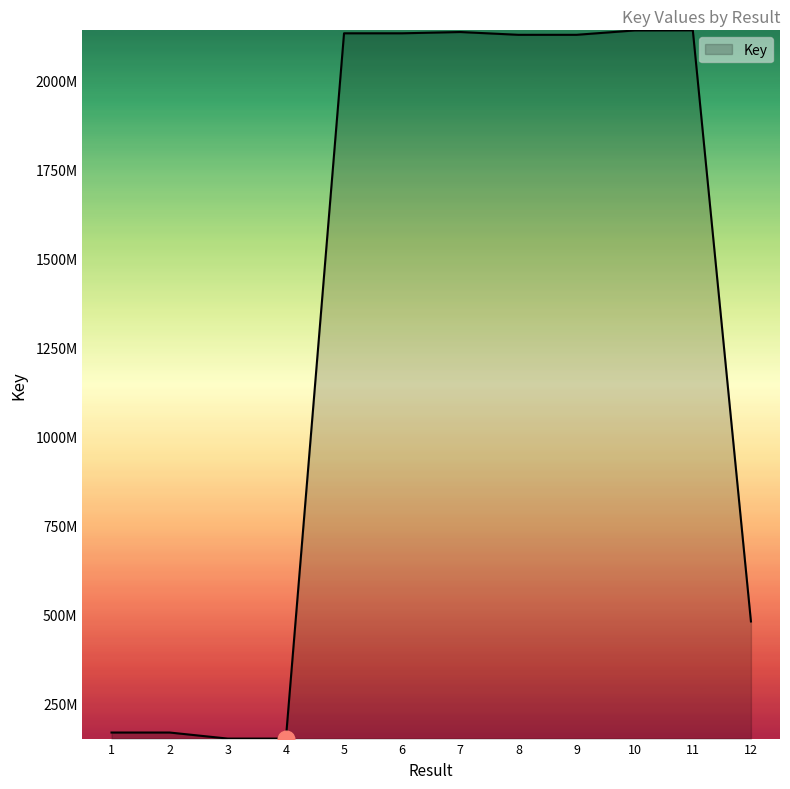

Reading right to left, what are all the values shown in this chart?

12=480336098	11=2140714070	10=2140408767	9=2128145274	8=2128144450	7=2135962726	6=2132374716	5=2132379806	4=151378484	3=151378526	2=168377479	1=168377518